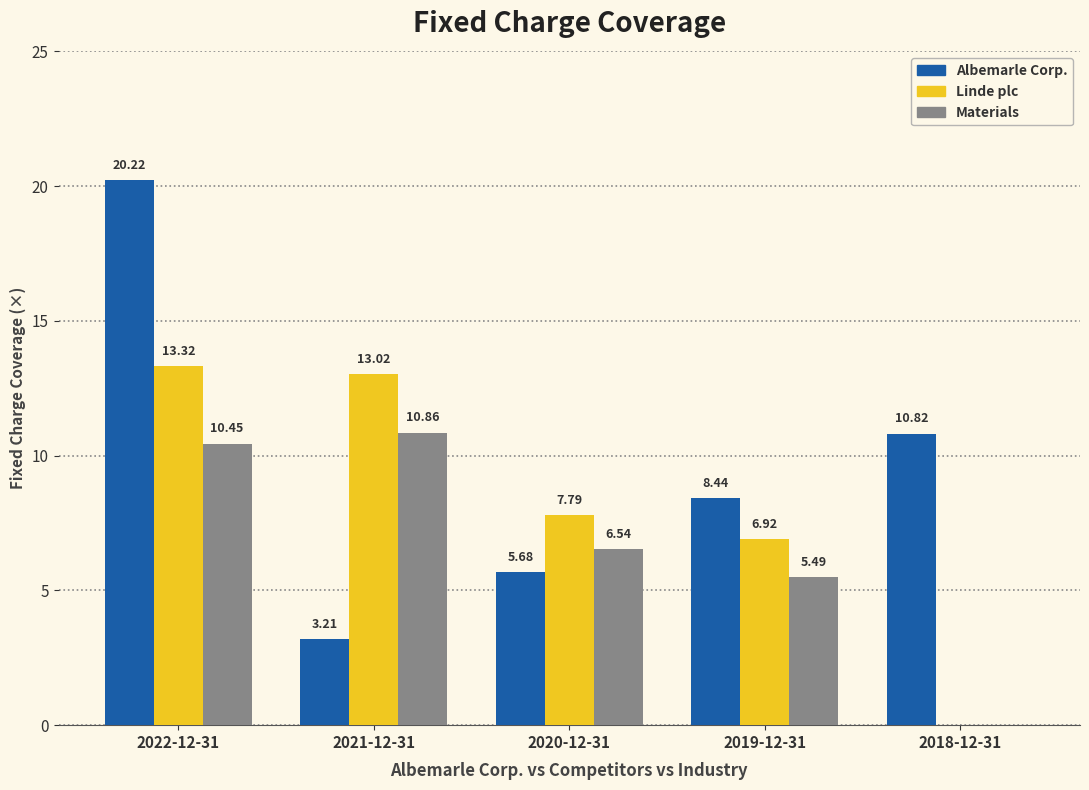

Which series has the largest range (max minus min)?

Albemarle Corp.